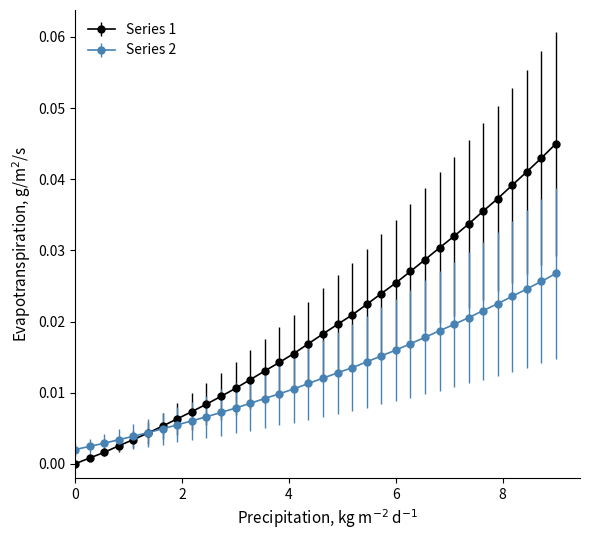

Which series has the largest total across all categories?

Series 1